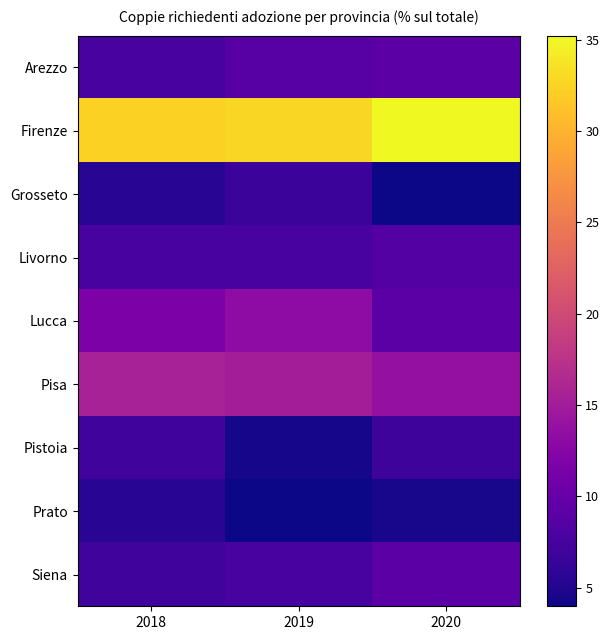

Between 2019 and 2020, which is larger?

2020